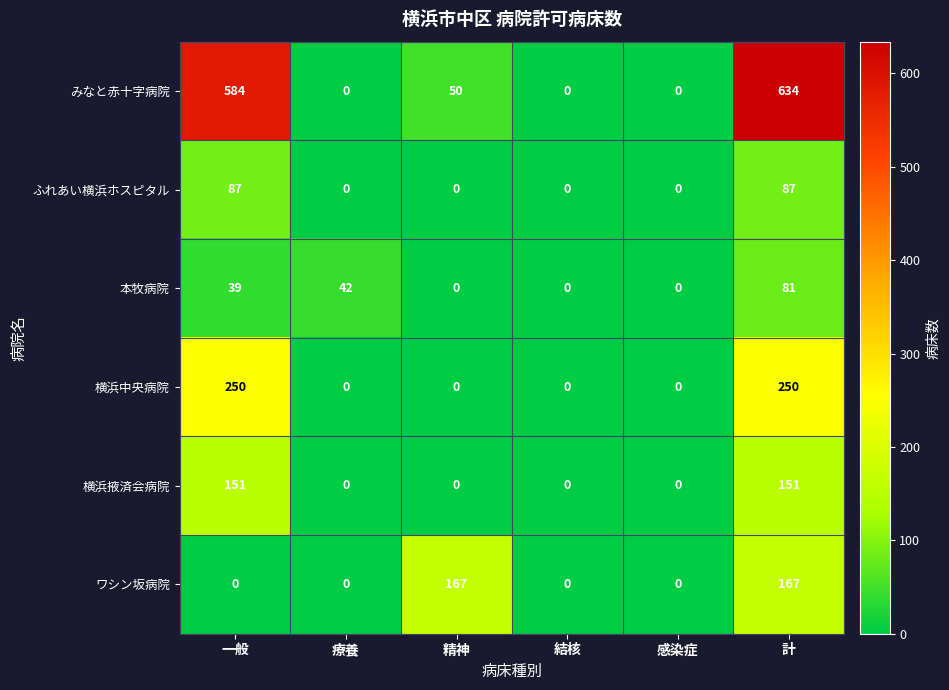

Is it true that ワシン坂病院 equals -111 at 療養?

False